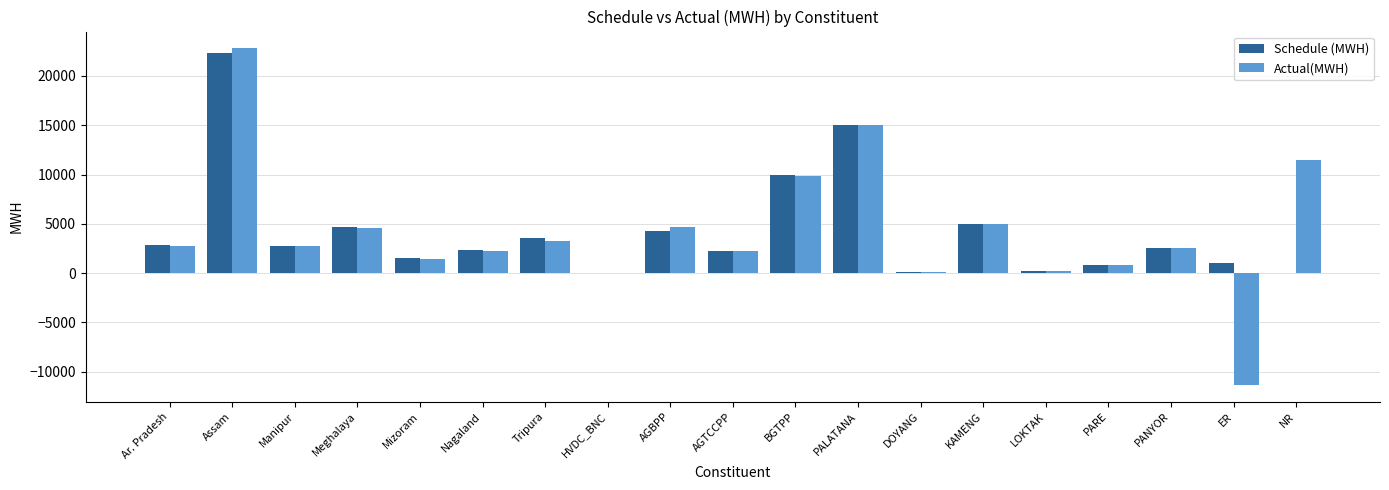

Which series has the largest range (max minus min)?

Actual(MWH)